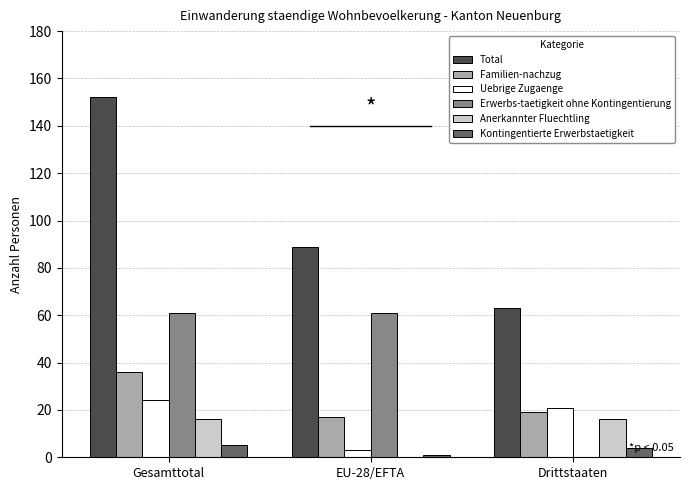

Reading left to right, list all the values displayed in this chart.

Total: 152	89	63
Familien-nachzug: 36	17	19
Uebrige Zugaenge: 24	3	21
Erwerbs-taetigkeit ohne Kontingentierung: 61	61	0
Anerkannter Fluechtling: 16	0	16
Kontingentierte Erwerbstaetigkeit: 5	1	4